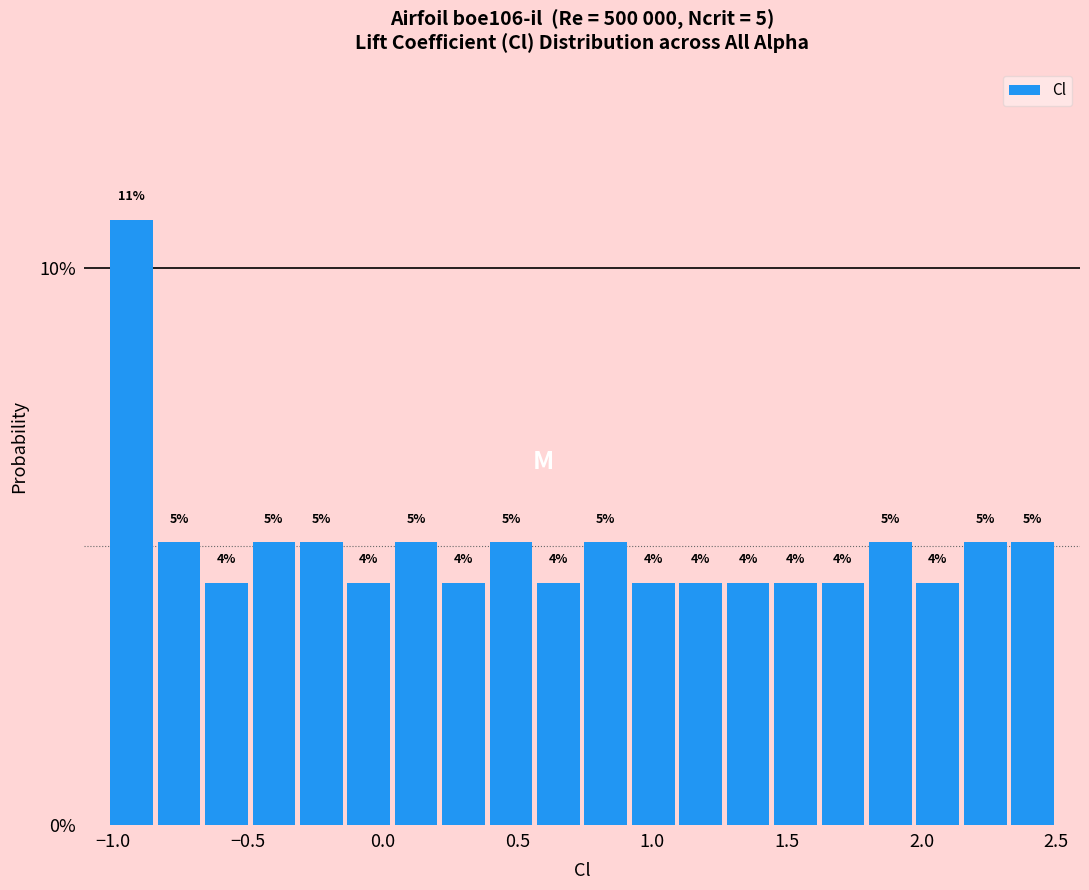

Read against the x-axis, roughly where is the centre of the tallest bar?

-0.95